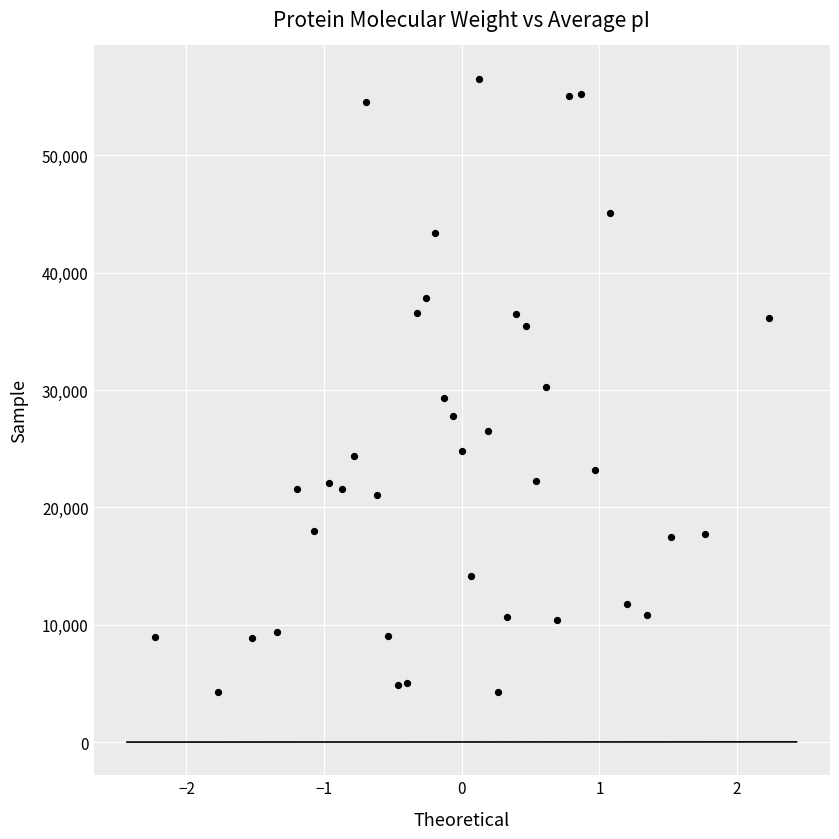

What is the range of Y values (max minus min)?

52310.7